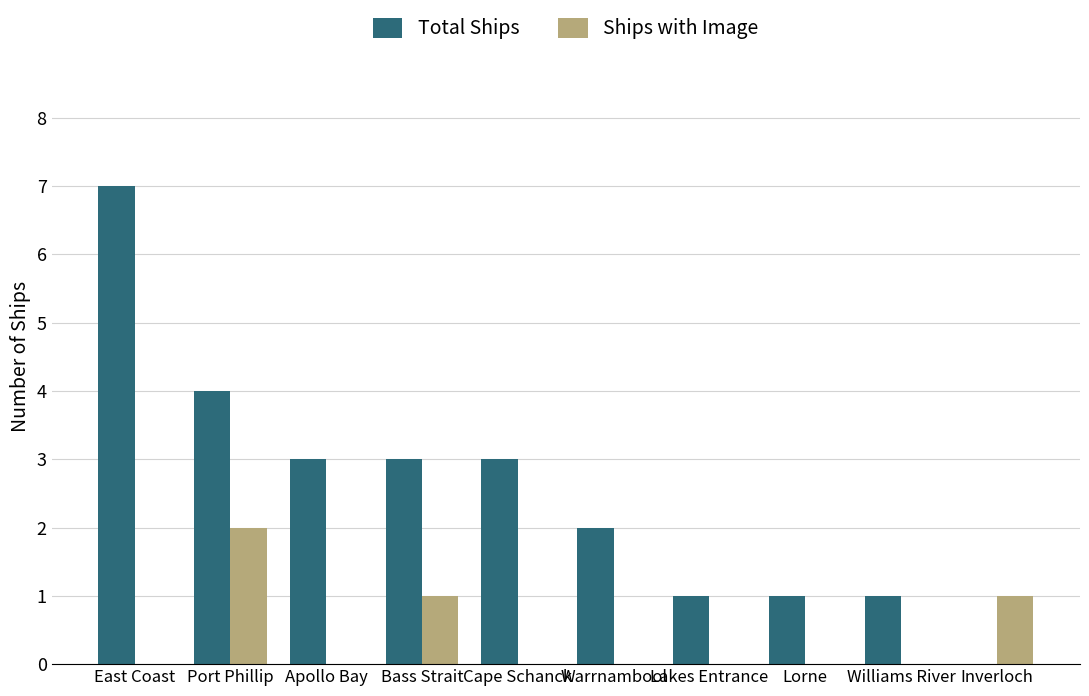

What is the maximum value for Total Ships?

7